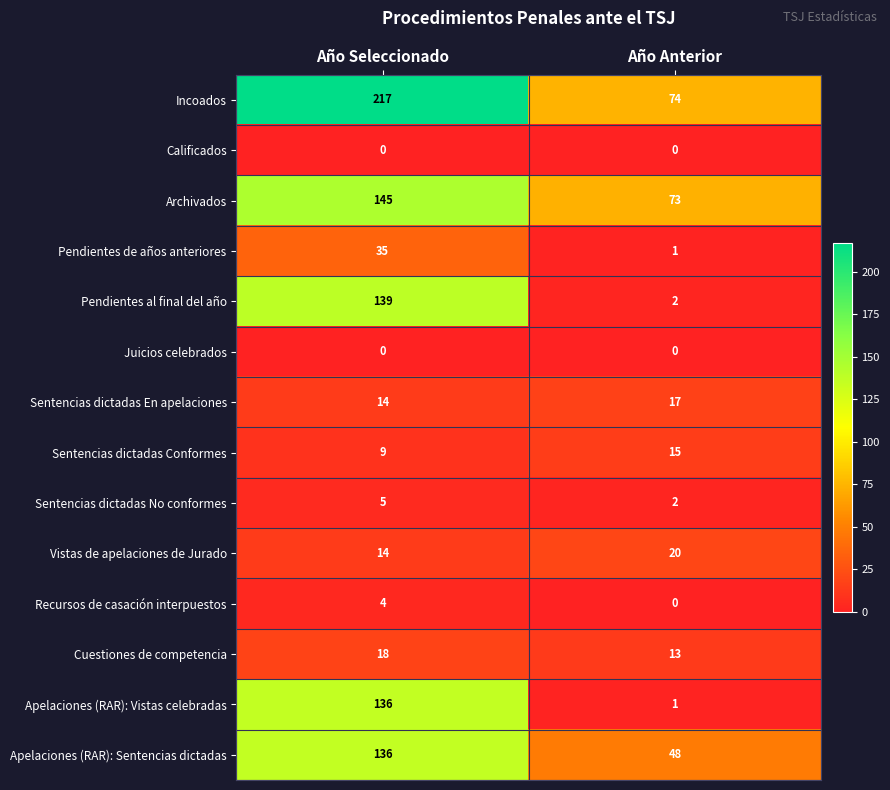

What is the sum of the Incoados values at Año Seleccionado and Año Anterior?

291